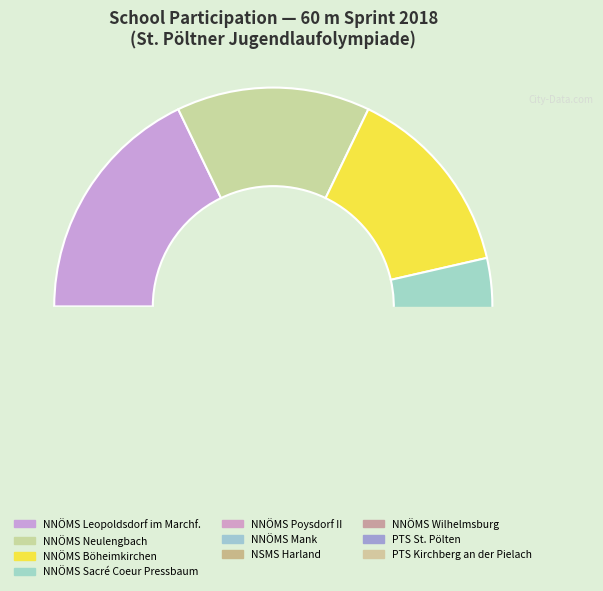

Is it true that NNÖMS Wilhelmsburg is 18% of the pie?

False